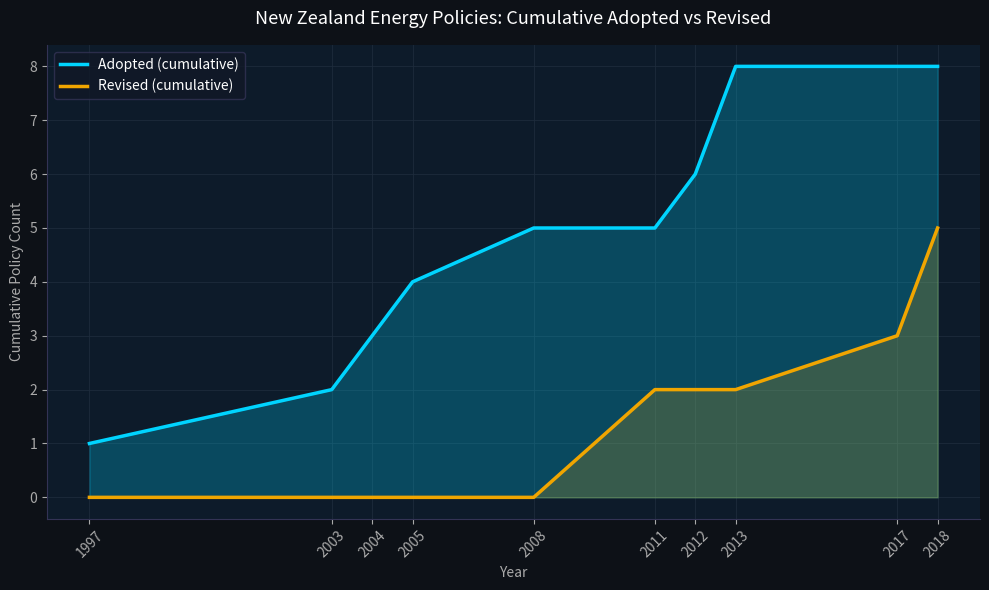

Rank the series by their maximum value, from highest to lowest.

Adopted (cumulative), Revised (cumulative)